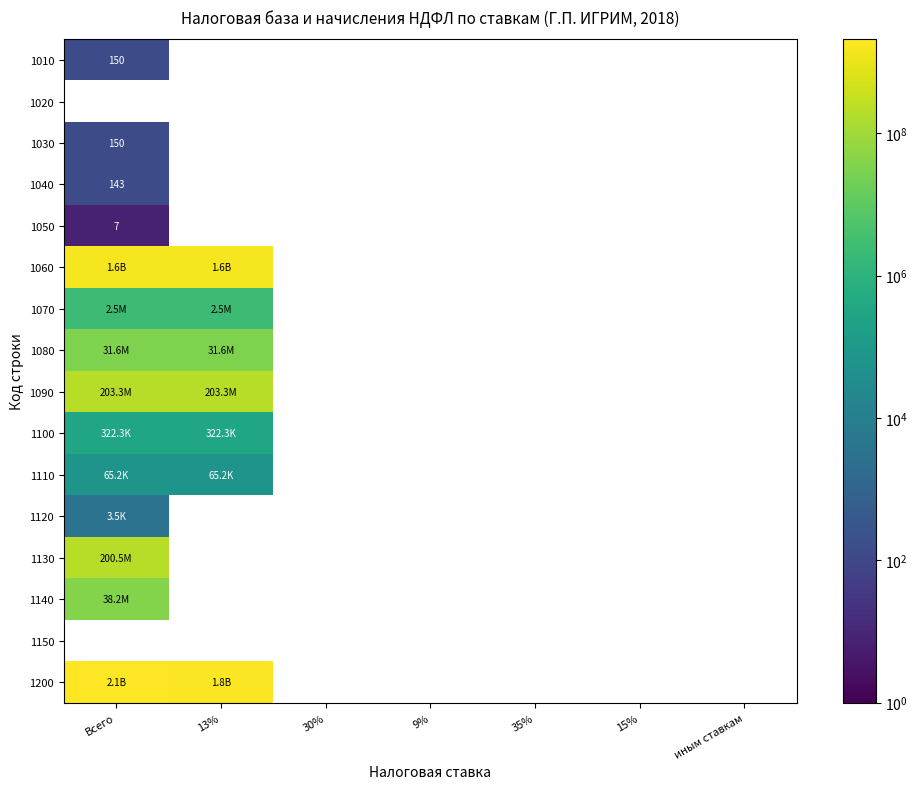

What is the smallest value displayed?

7.0